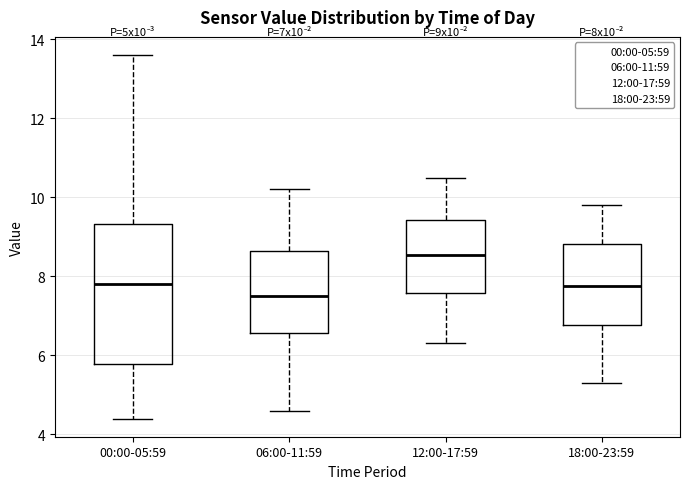

Where does the upper whisker of the box for 00:00-05:59 end on the y-axis? The values are not printed on the chart, so give them approximately, as read against the axis.

13.6